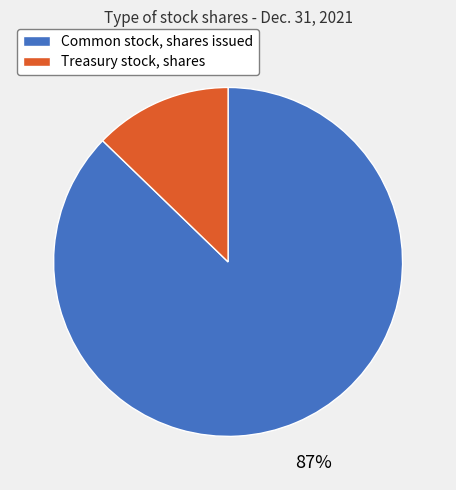

Does any single category account for the majority?

Yes